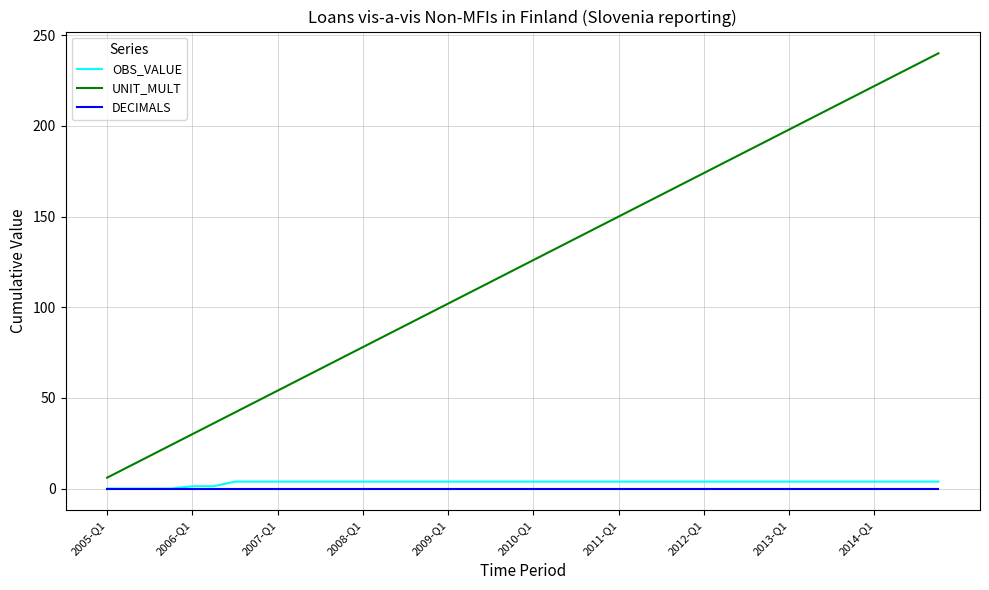

List the series in order of their peak value, lowest first.

DECIMALS, OBS_VALUE, UNIT_MULT